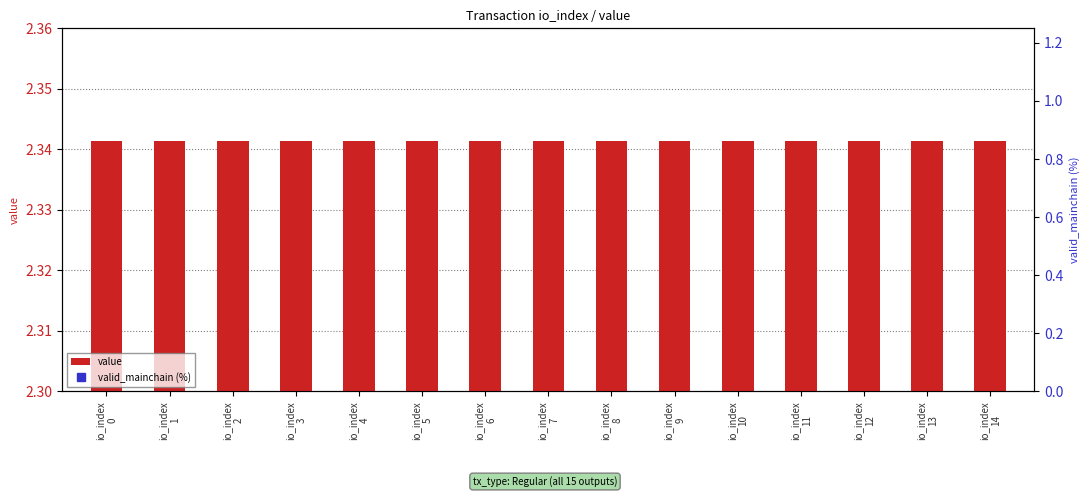

At io_index
11, list the series in order from largest to smallest.

valid_mainchain (%), value